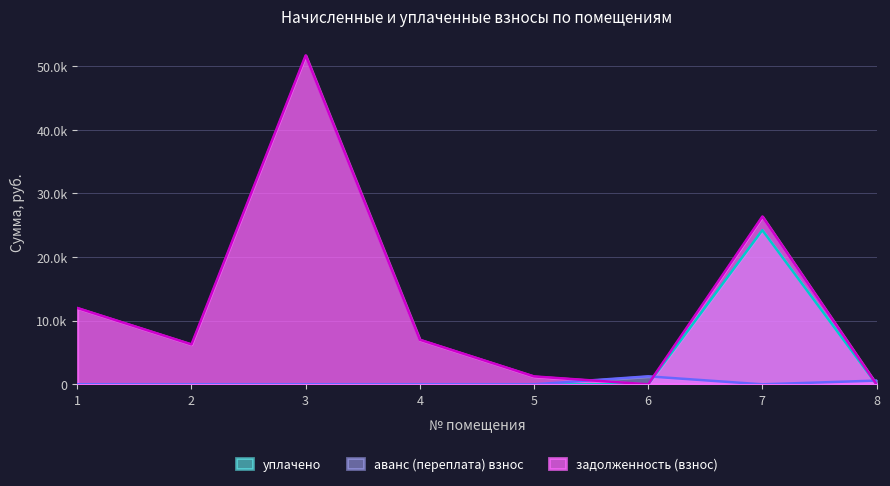

Which series has the widest spread of values?

задолженность (взнос)